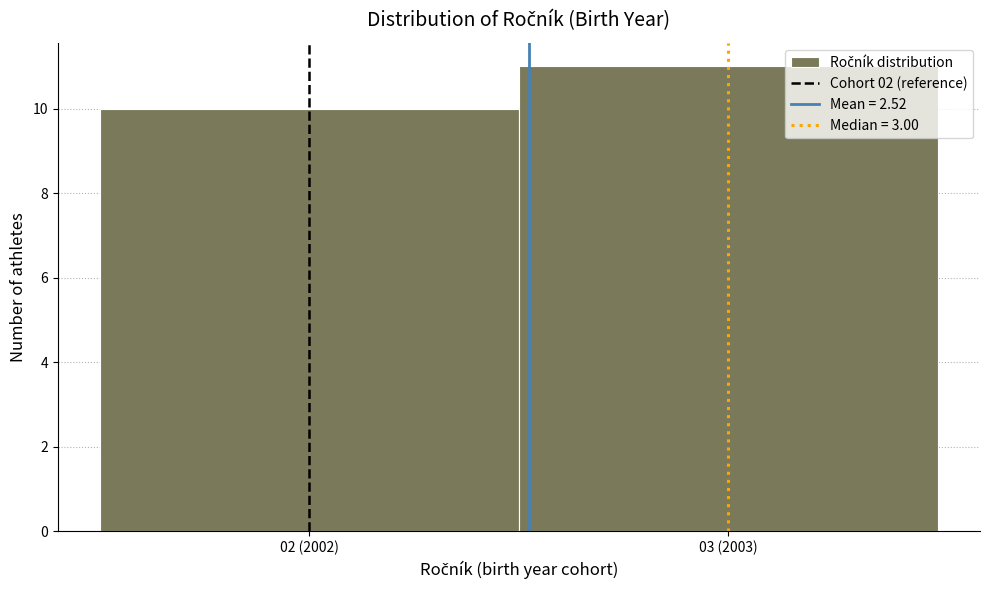

Reading left to right, extract all data points from this chart.

02 (2002)=10	03 (2003)=11